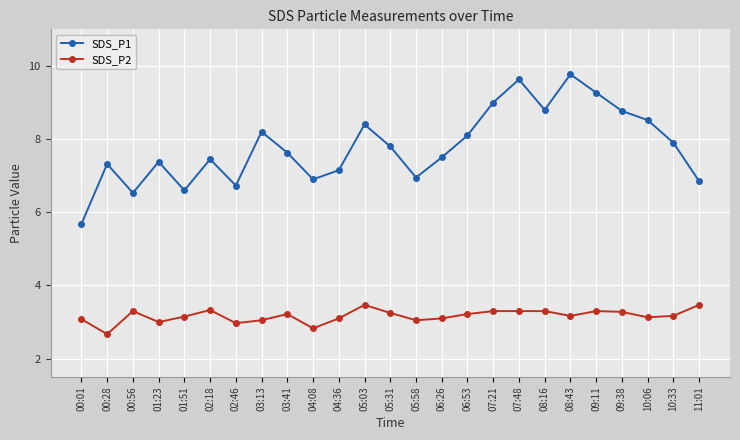

Rank the series by their average value, from highest to lowest.

SDS_P1, SDS_P2